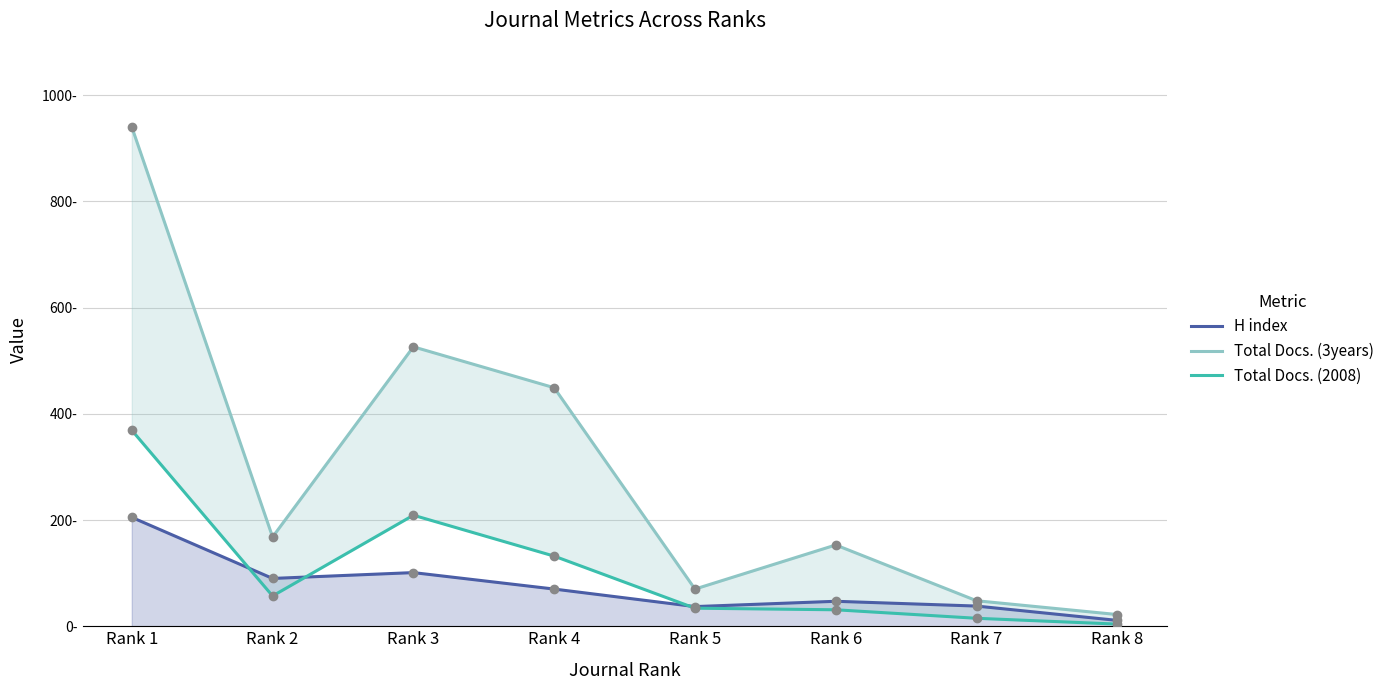

Which series has the largest Y range (max minus min)?

Total Docs. (3years)